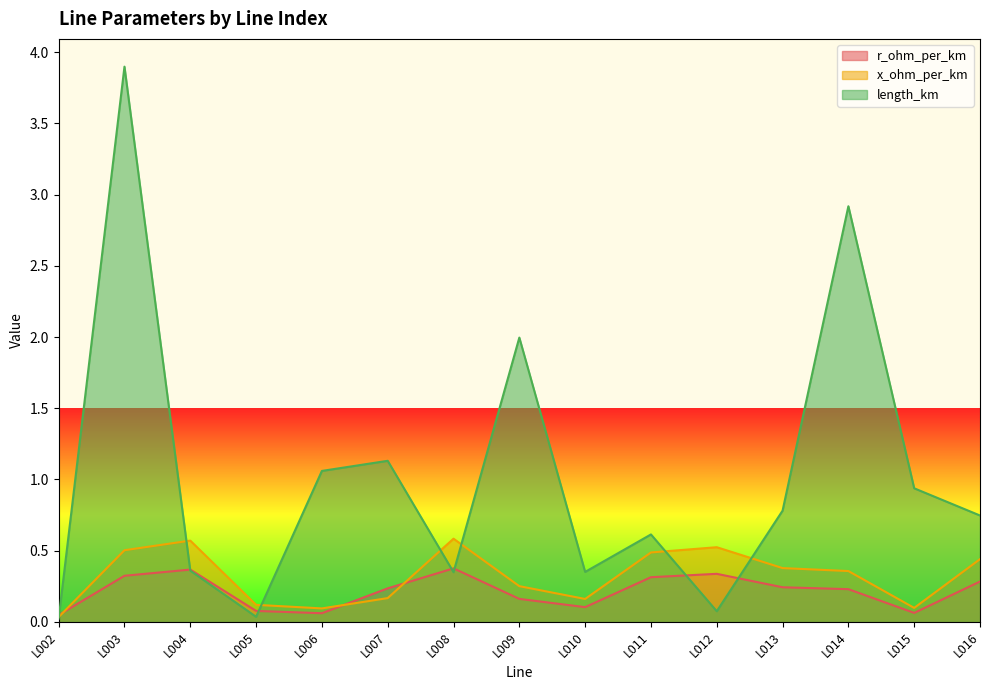

Where is the first local minimum for length_km?

L005